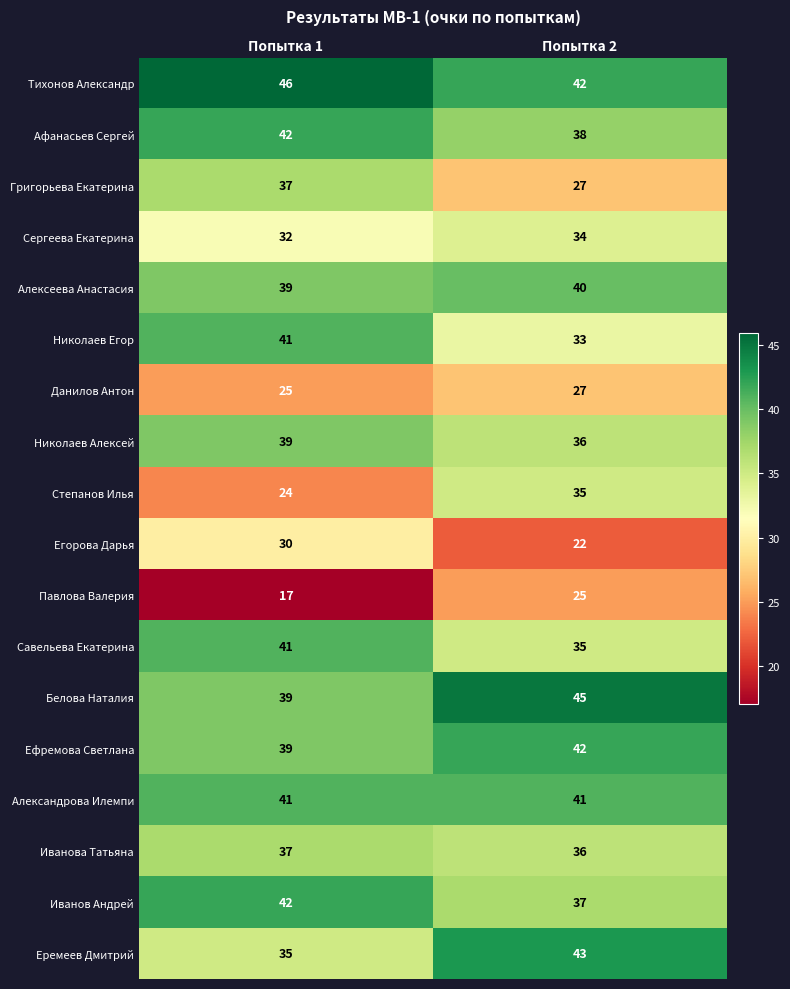

Where is Иванова Татьяна nearest to the value 36?

Попытка 2